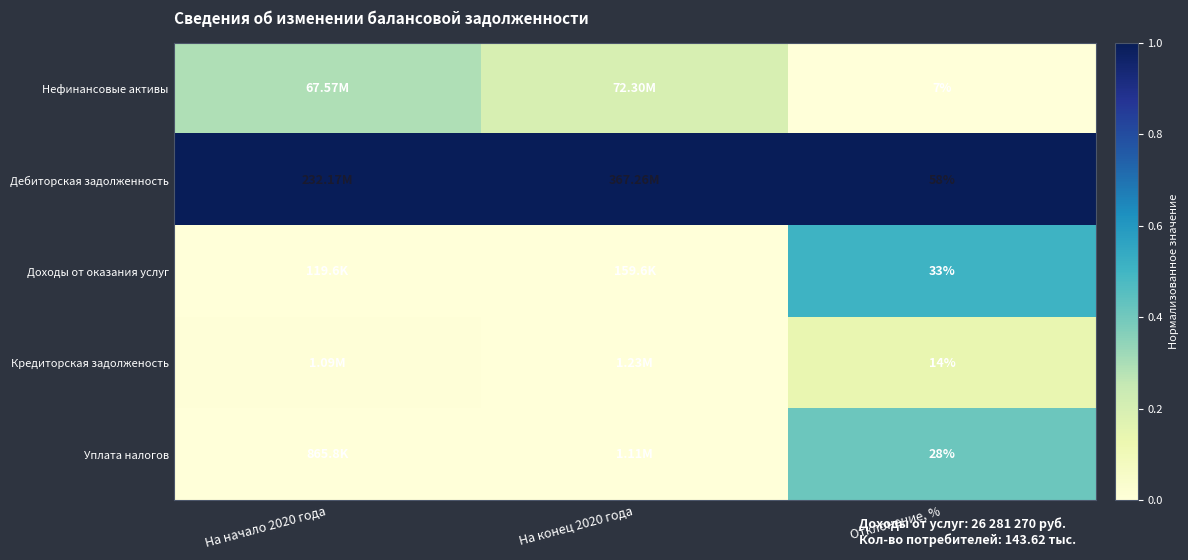

At Отклонение, %, list the series in order from largest to smallest.

Дебиторская задолженность, Доходы от оказания услуг, Уплата налогов, Кредиторская задолженость, Нефинансовые активы